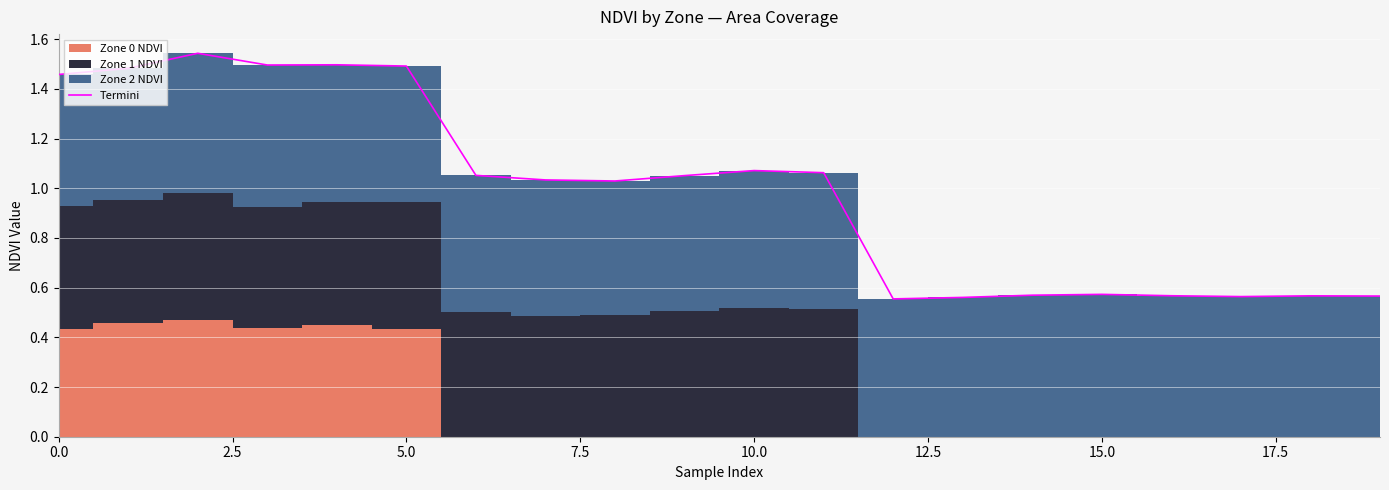

Reading left to right, transcribe all the data shown in this chart.

1.5	1.5	1.5	1.5	1.5	1.5	1.1	1.0	1.0	1.1	1.1	1.1	0.6	0.6	0.6	0.6	0.6	0.6	0.6	0.6